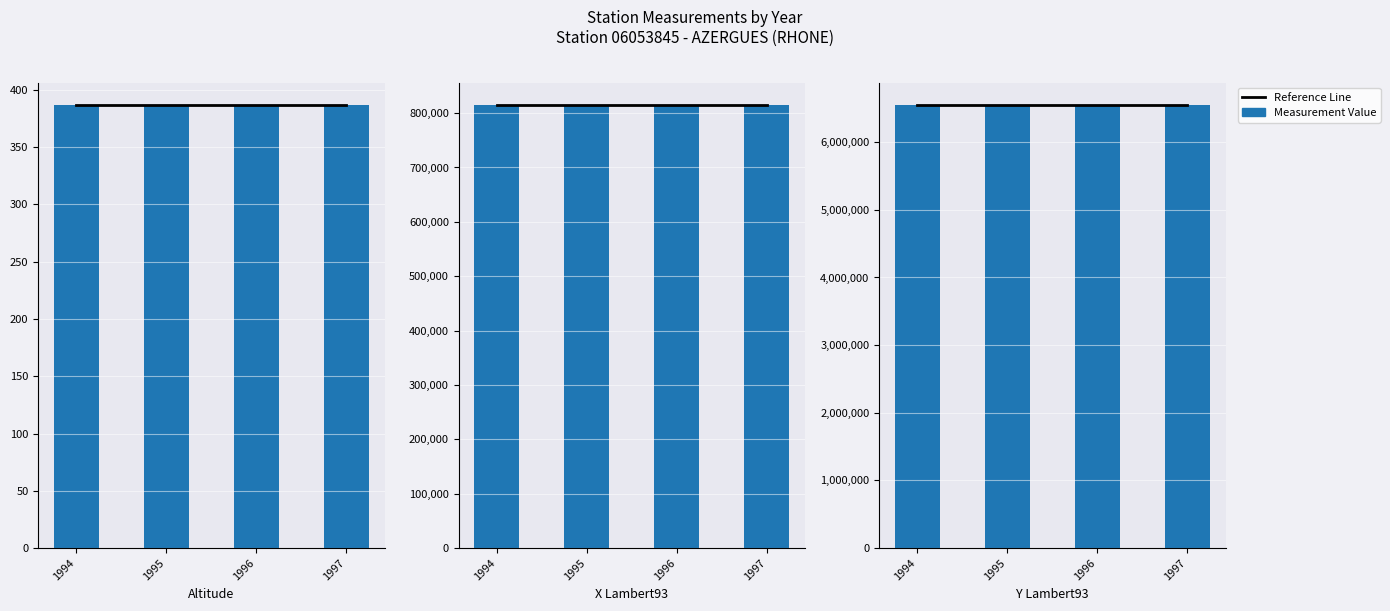

How many series are shown in this chart?

4